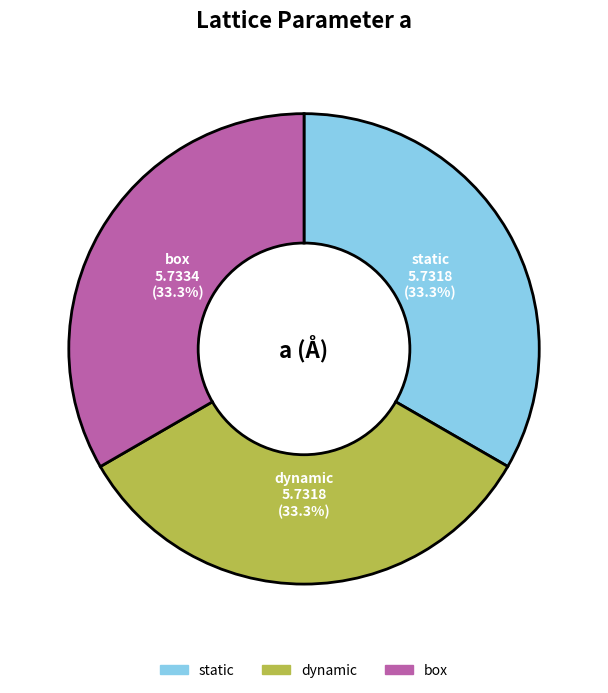

What percentage is NOT represented by static?

66.7%